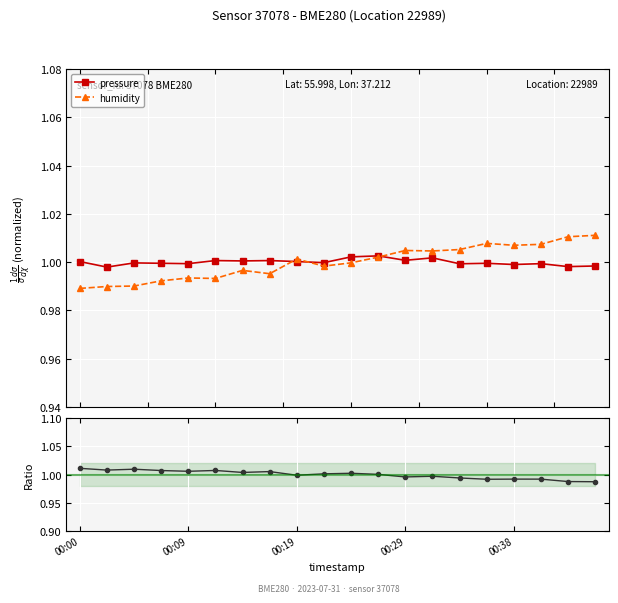

What is the maximum value shown in the chart?

1.0